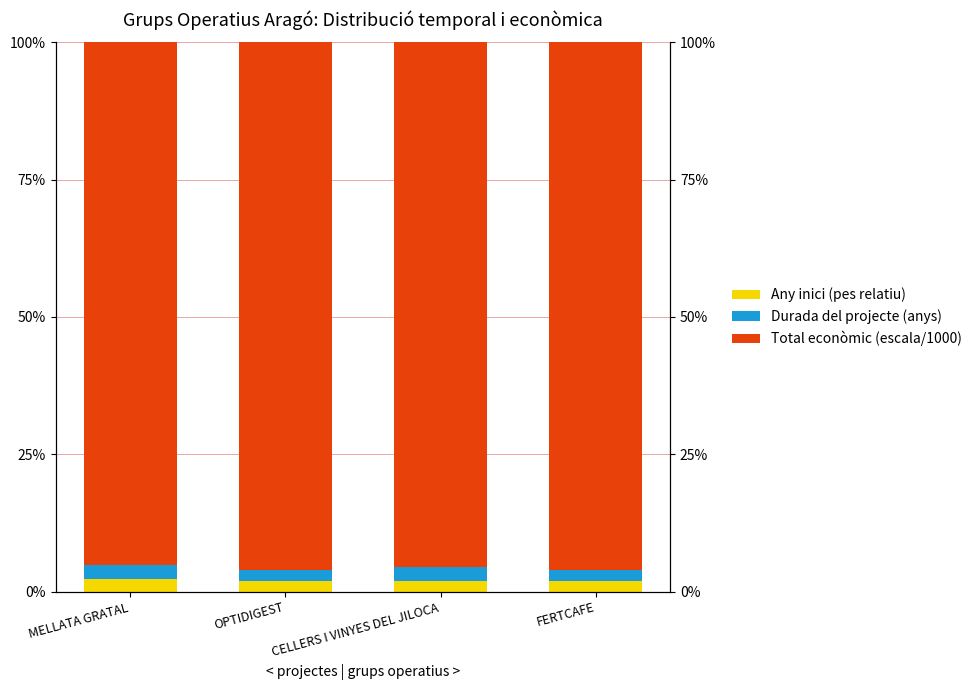

How many bars are there in each group?

3